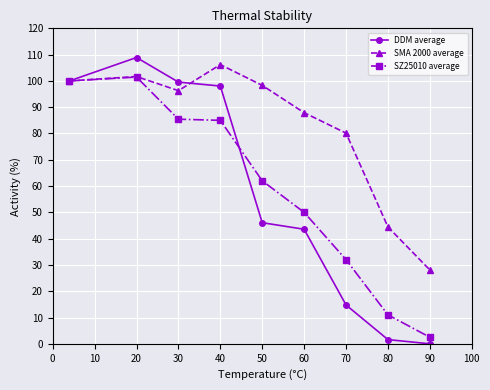

What is the value of the SZ25010 average point at the 6th from the left?

50.0